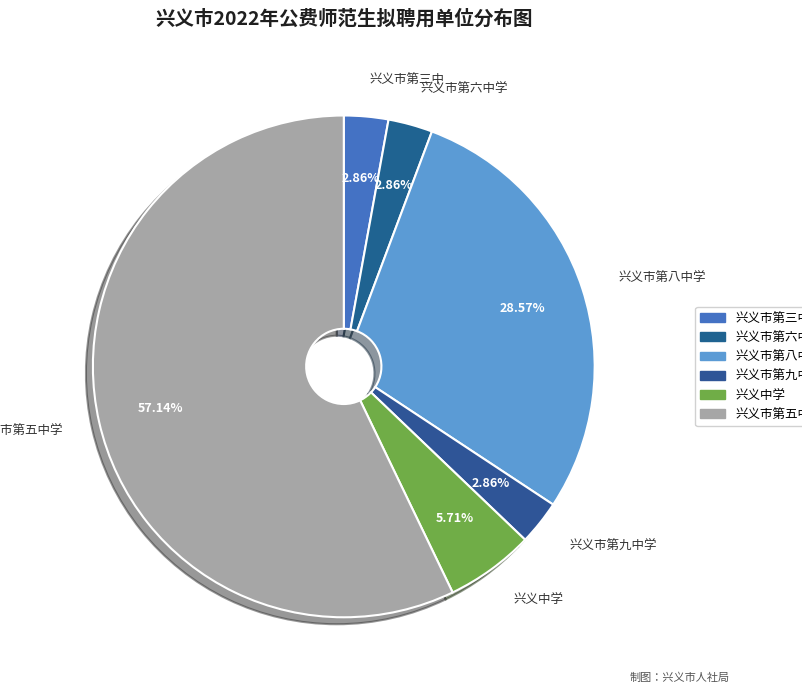

What portion of the pie excludes 兴义市第三中?

97.1%